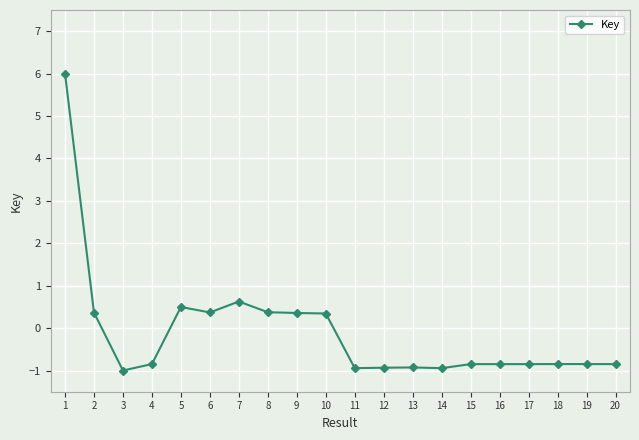

What is the sum of the values at 19 and 4?

-1.7